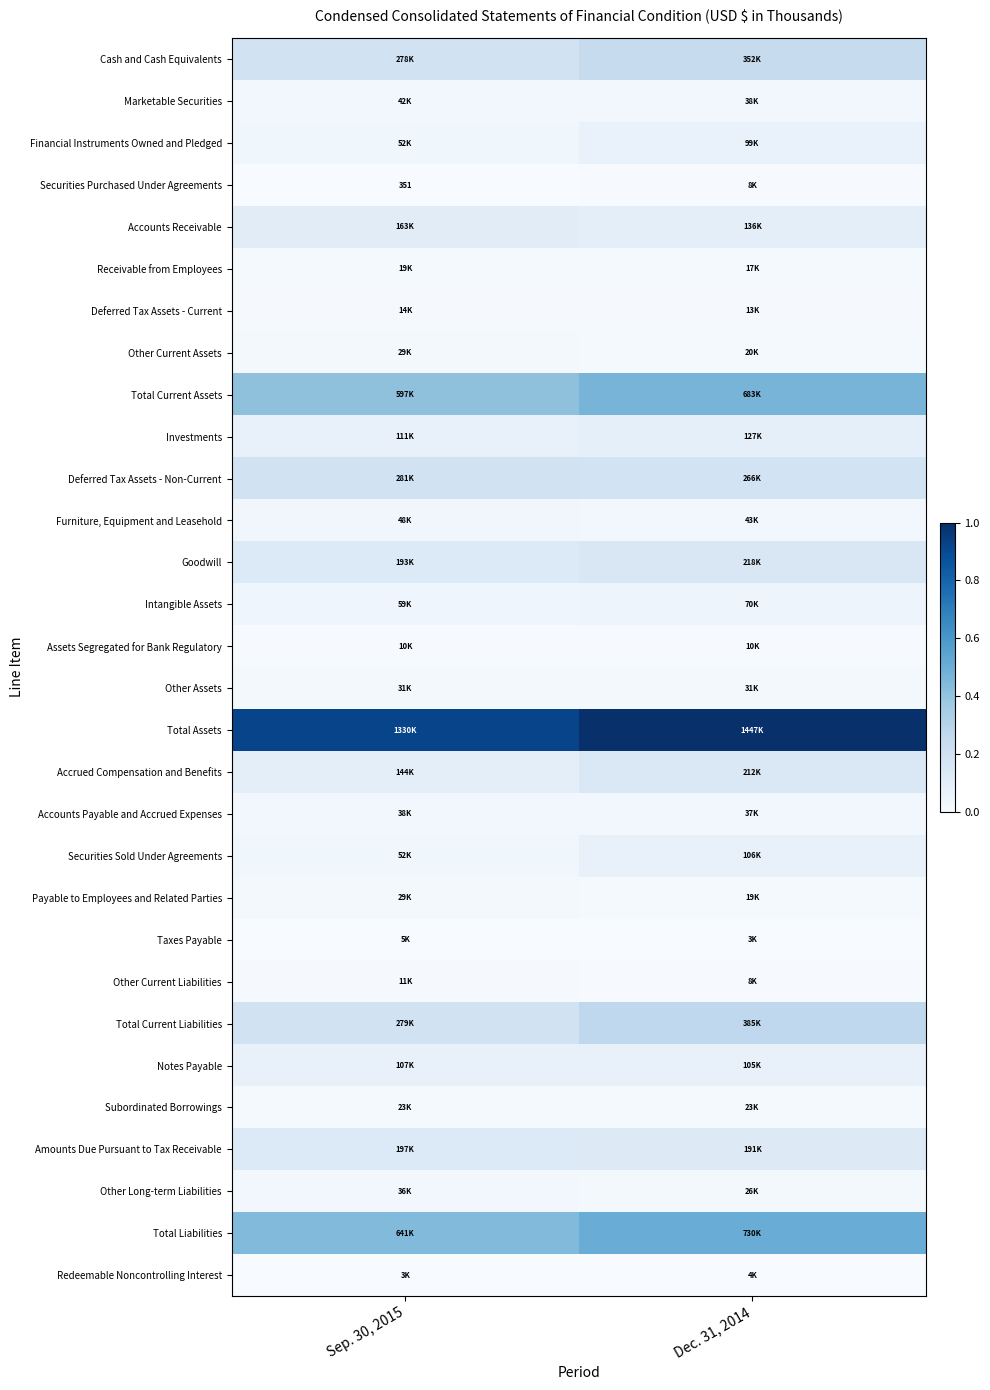

Which category has the highest value in the Securities Sold Under Agreements series?

Dec. 31, 2014